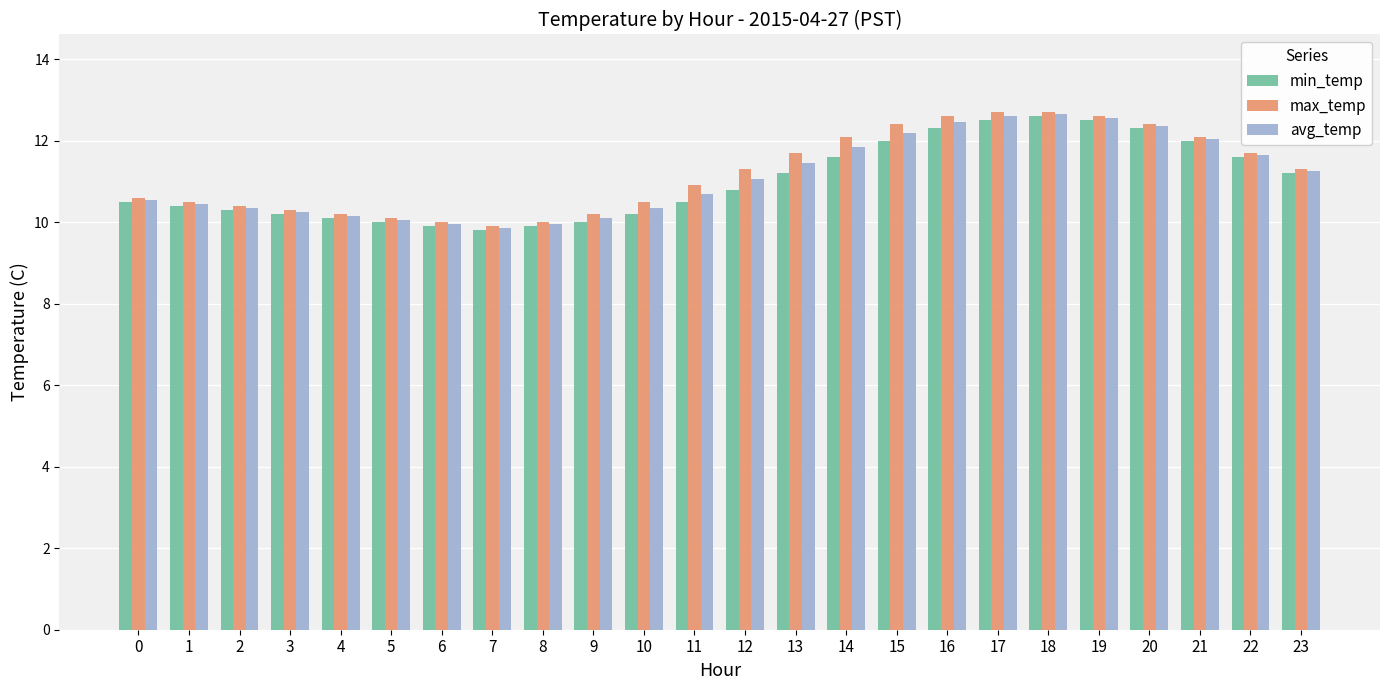

What is the difference between the maximum and second lowest values in the max_temp series?

2.7